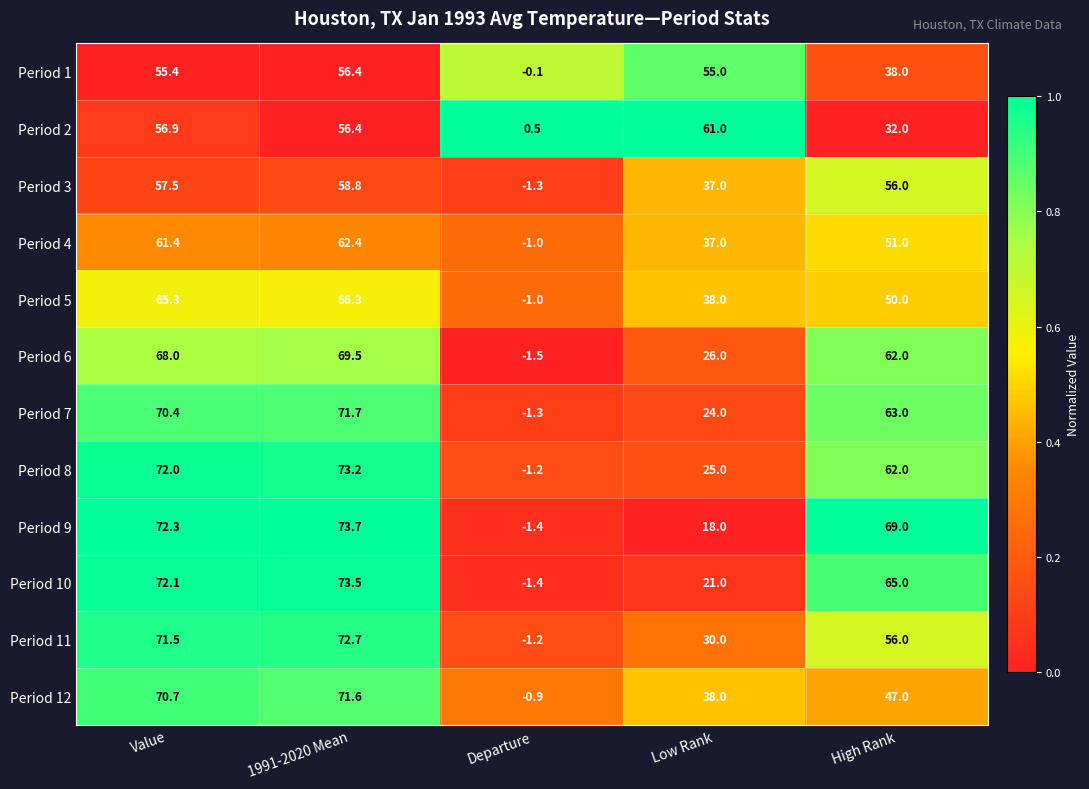

Which series has the widest spread of values?

Period 9